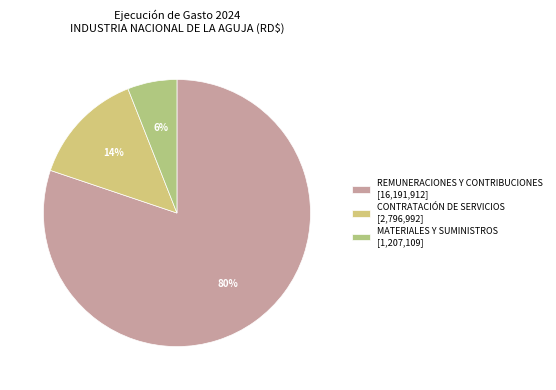

Which slice is the smallest?

MATERIALES Y SUMINISTROS [1,207,109]